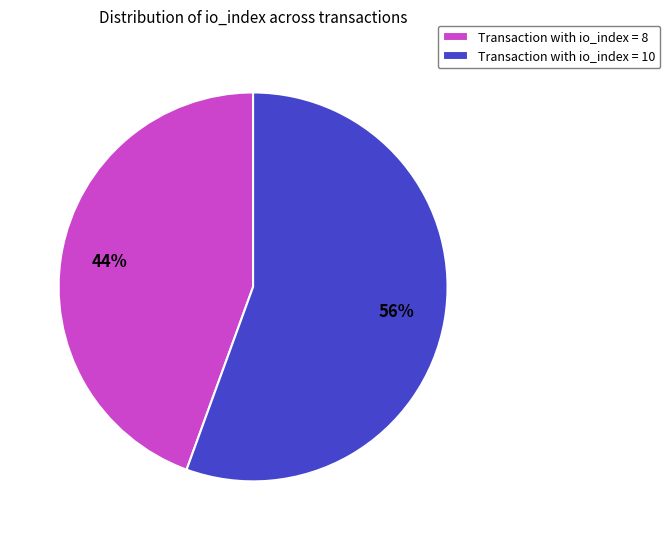

Which slice is the smallest?

Transaction with io_index = 8